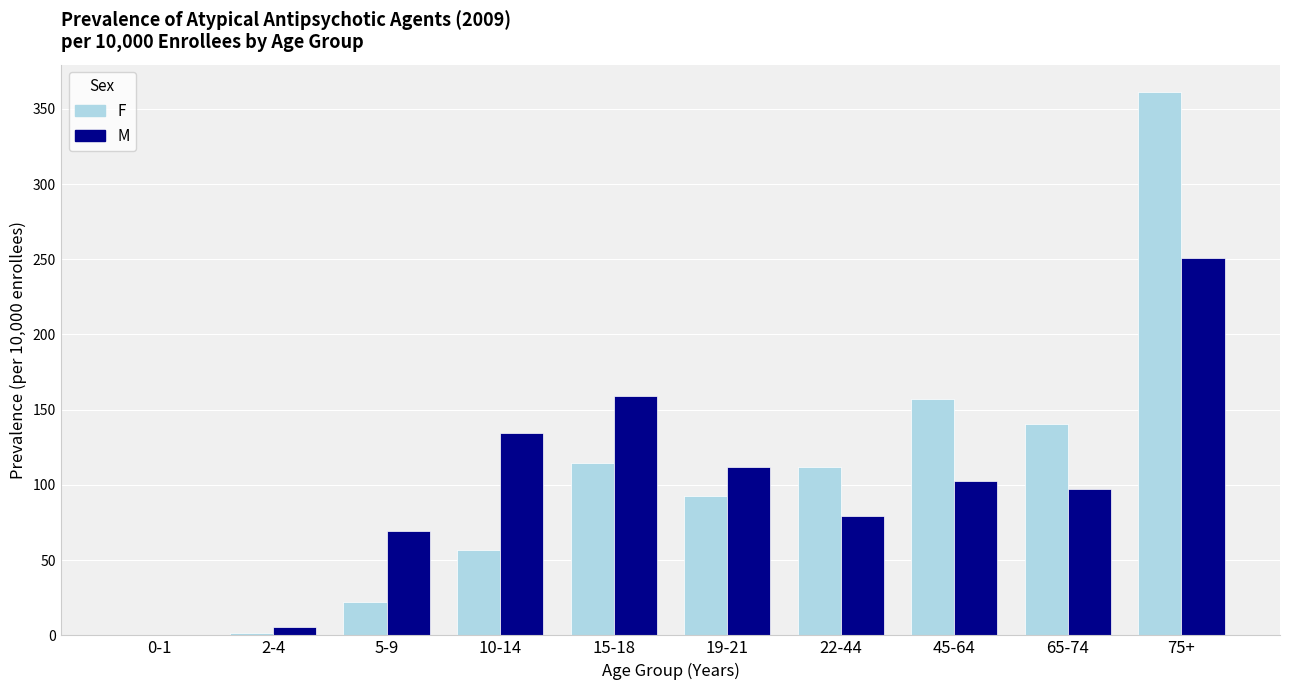

What is the sum of the M values at 45-64 and 75+?

353.4